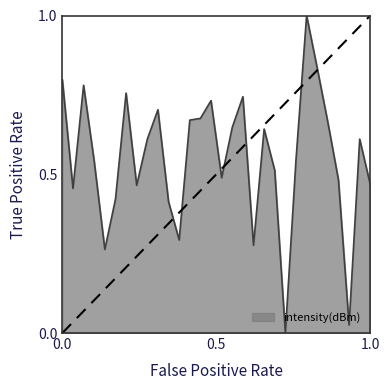

What is the maximum value shown in the chart?

1.0